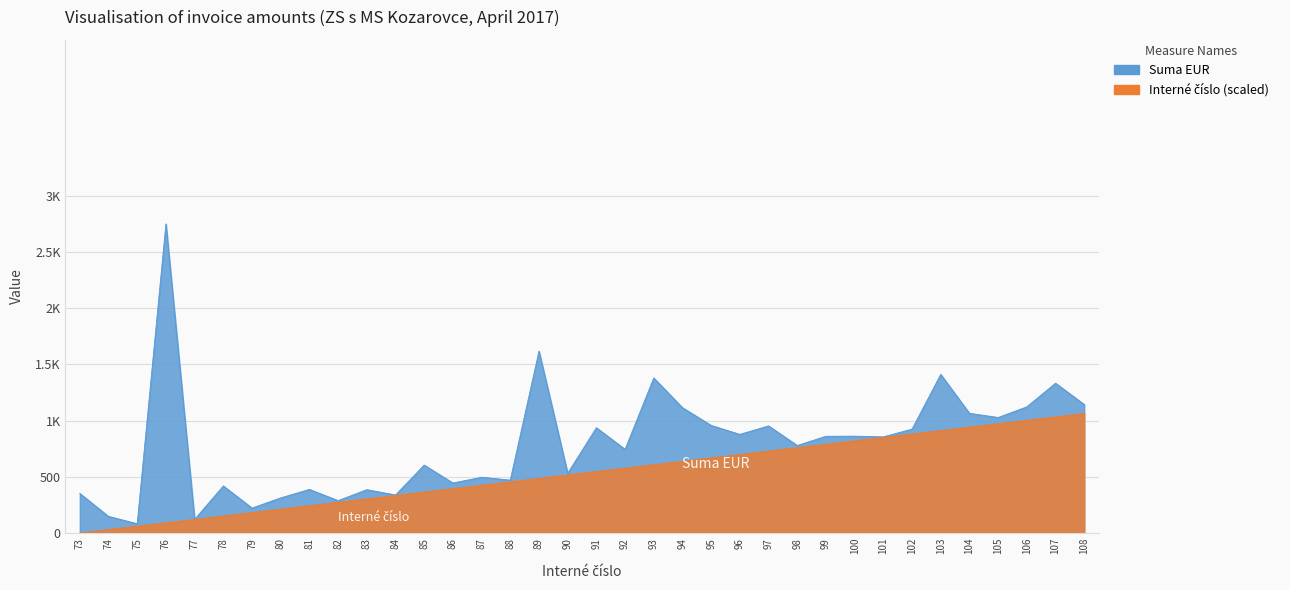

Rank the categories by value from lowest to highest.

73, 74, 75, 76, 77, 78, 79, 80, 81, 82, 83, 84, 85, 86, 87, 88, 89, 90, 91, 92, 93, 94, 95, 96, 97, 98, 99, 100, 101, 102, 103, 104, 105, 106, 107, 108